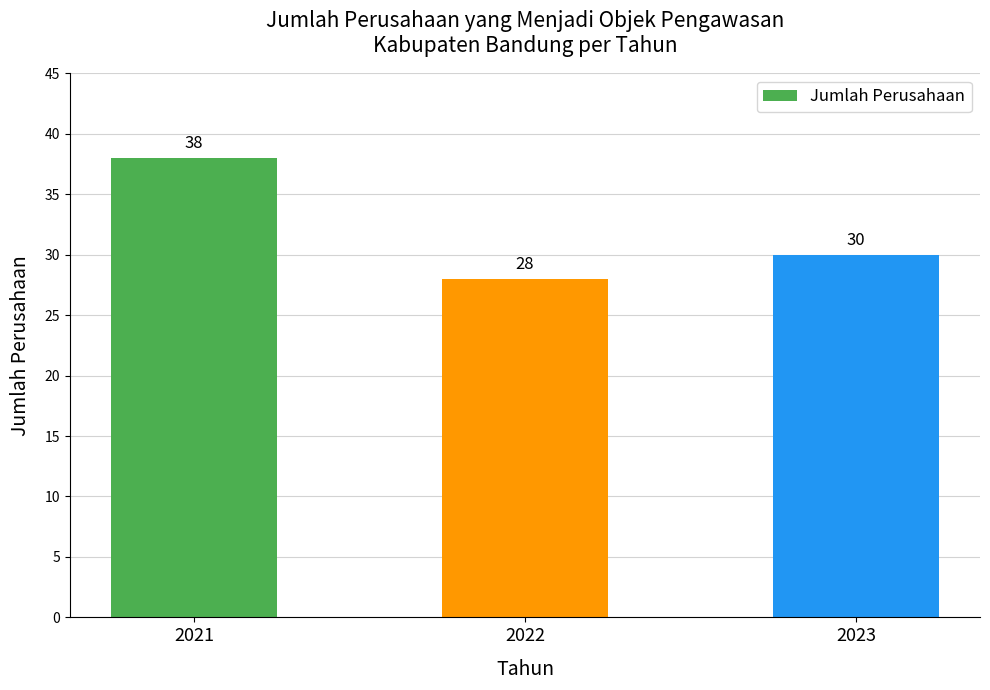

What is the difference between the maximum and minimum values?

10